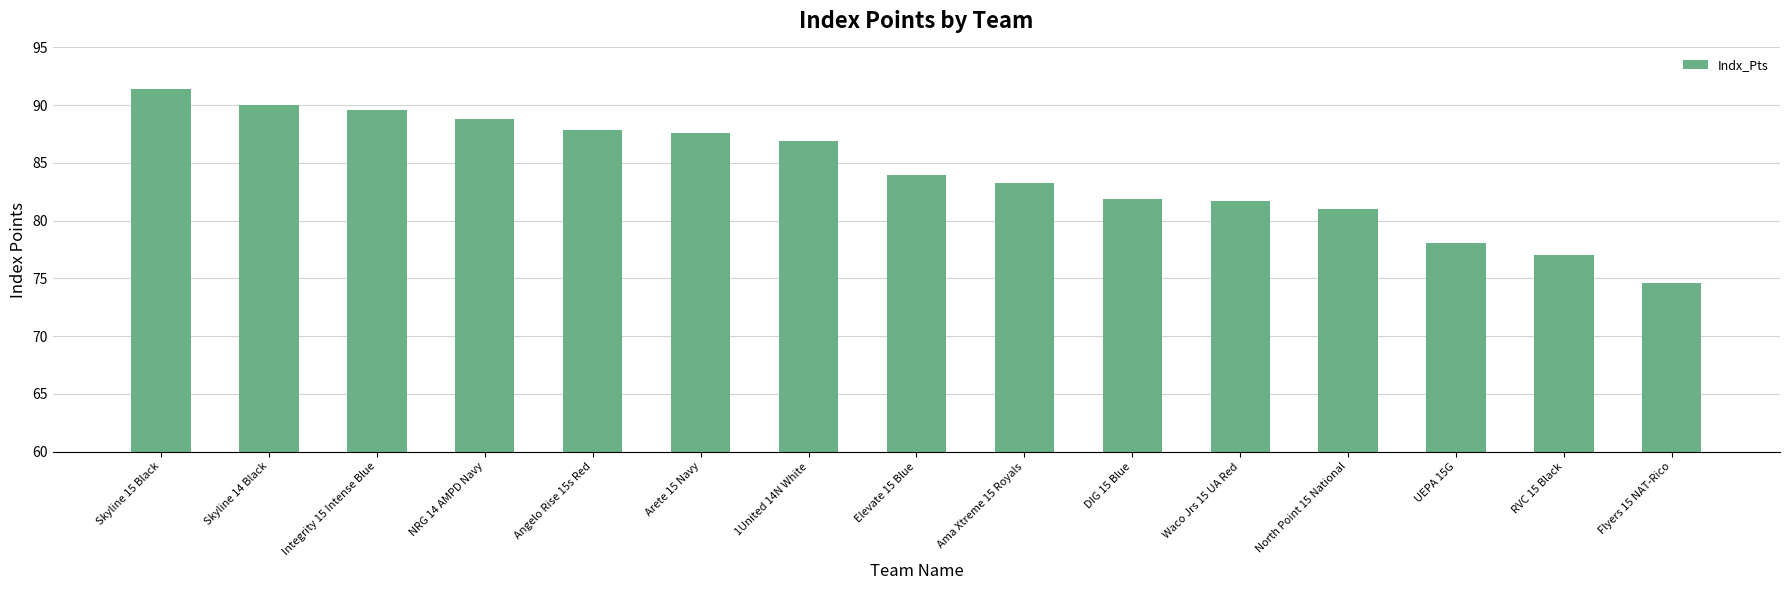

What is the label of the 11th bar from the left?

Waco Jrs 15 UA Red